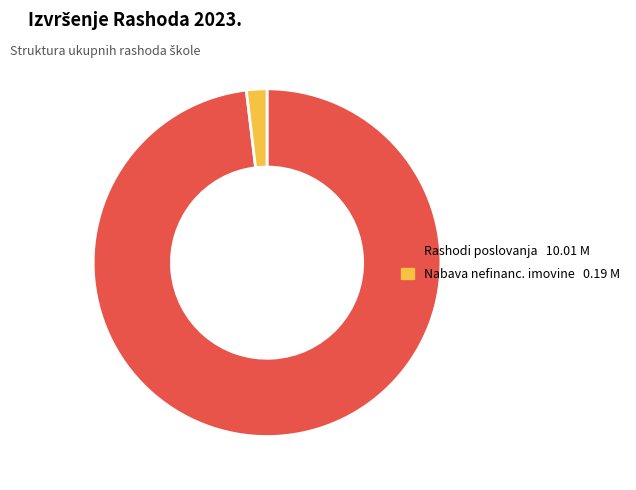

Count the number of slices in the pie.

2